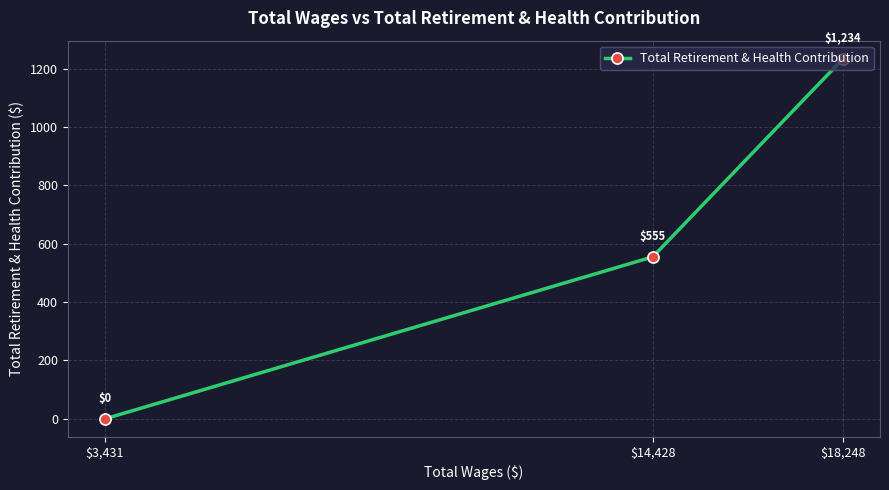

Between $3,431 and $18,248, which is larger?

$18,248